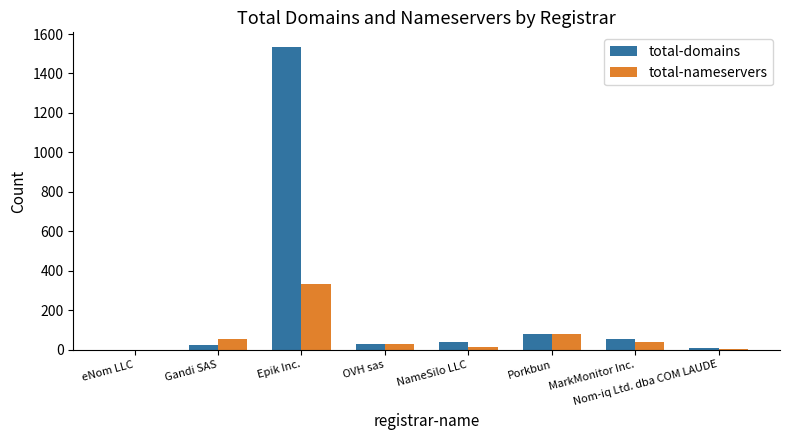

Between Epik Inc. and MarkMonitor Inc., which series saw the biggest shift?

total-domains